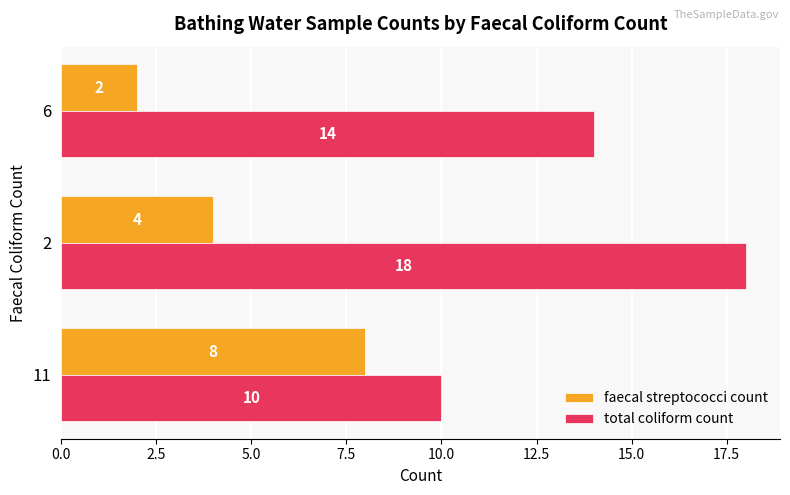

Where is faecal streptococci count nearest to the value 5?

2